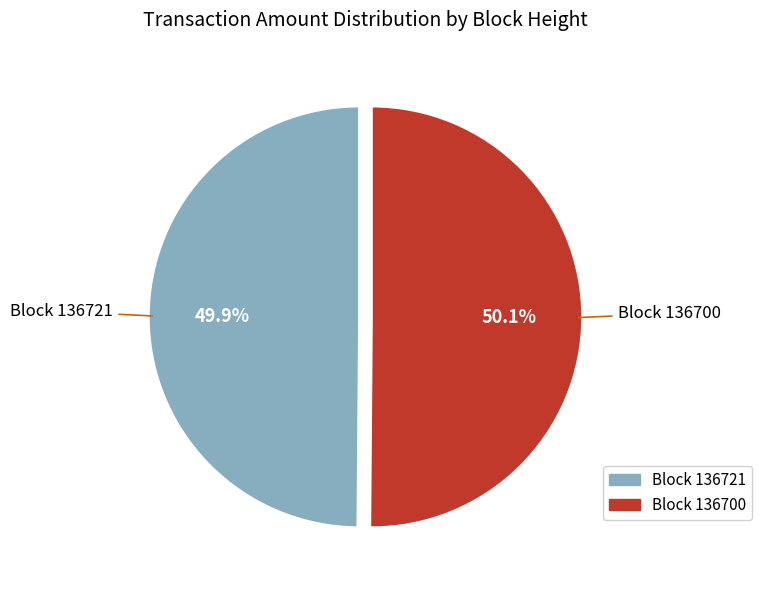

How many slices are in this pie chart?

2